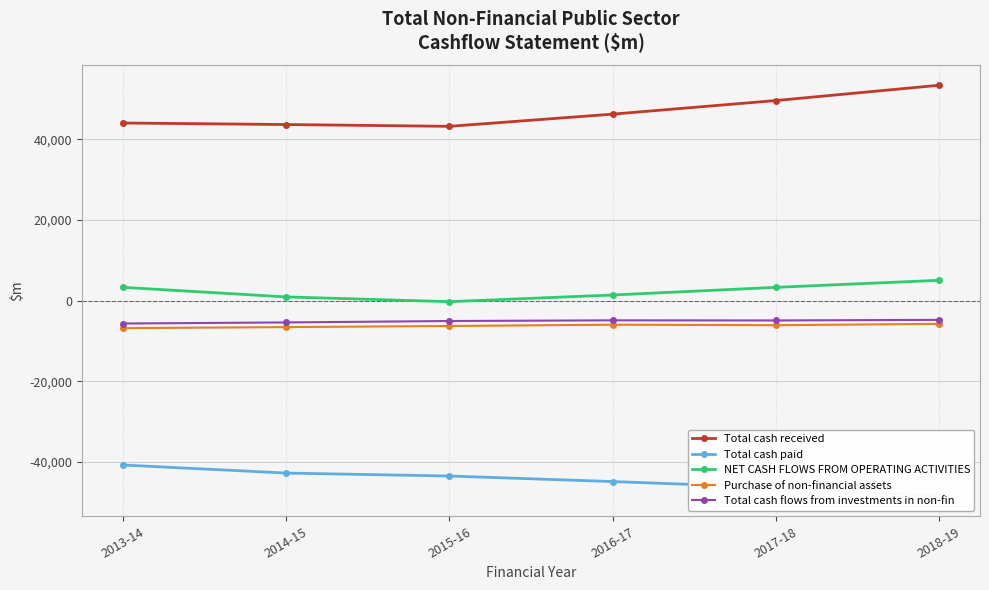

Where is the first local minimum for Purchase of non-financial assets?

2017-18